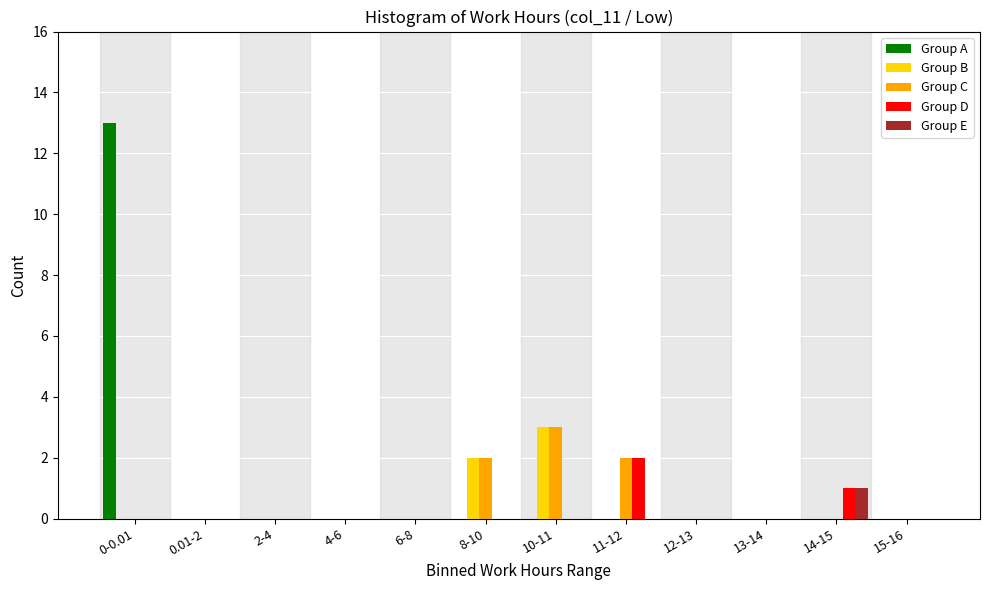

What is the total value across all series at 11-12?

4